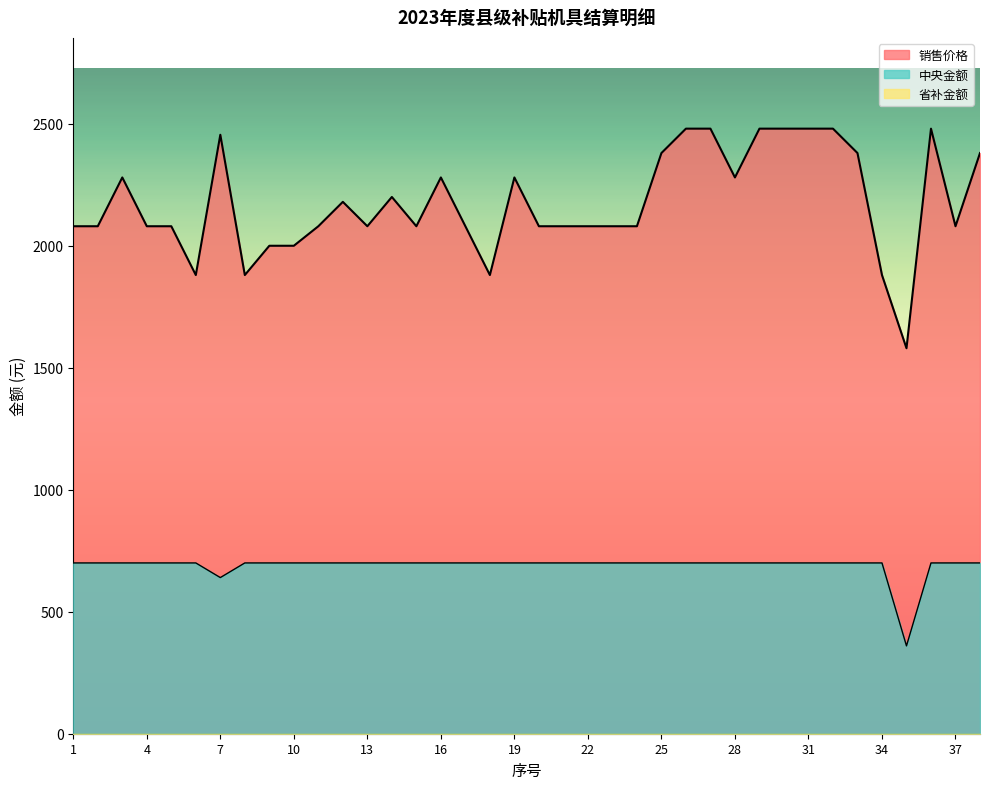

True or false: 销售价格 and 中央金额 intersect in this chart.

False